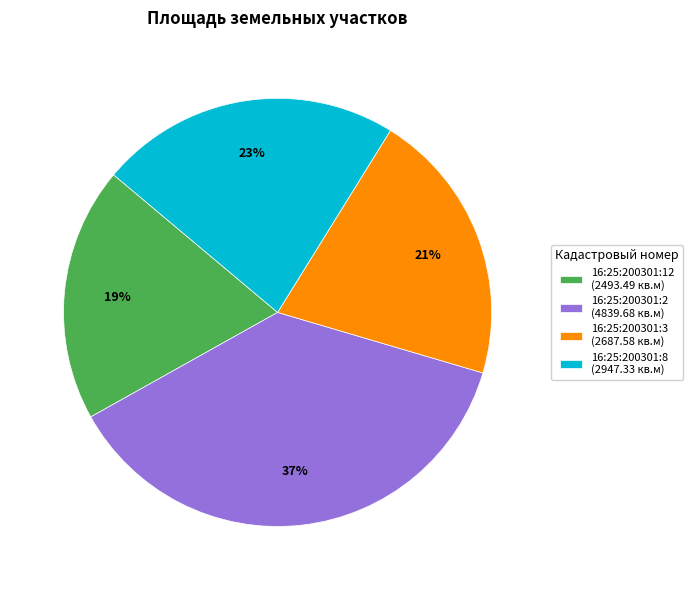

What is the smallest slice in the pie chart?

16:25:200301:12